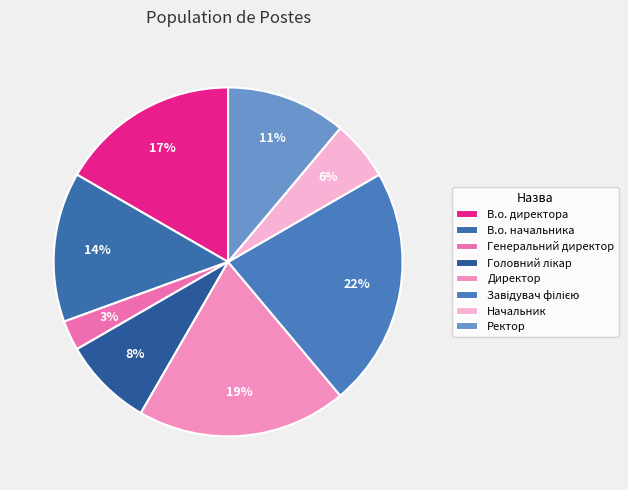

Count the number of slices in the pie.

8